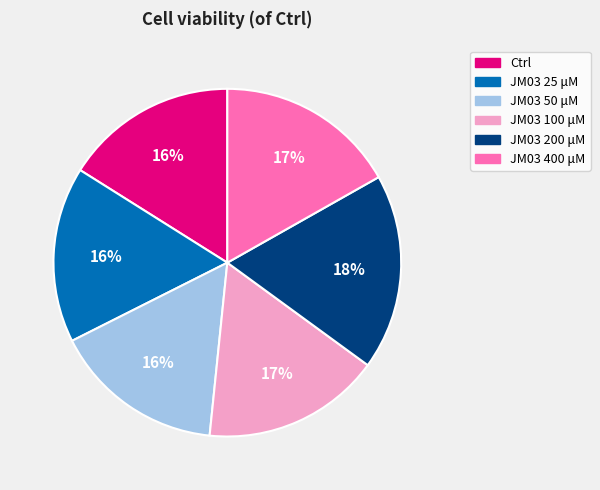

To the nearest percent, what is the difference between the largest and smallest slice percentages?

2%